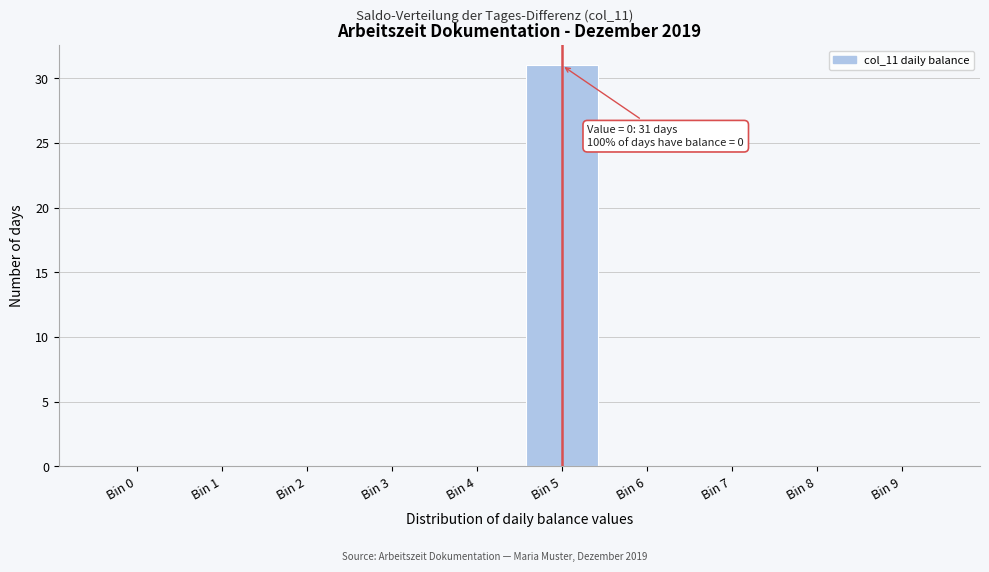

Reading left to right, transcribe all the data shown in this chart.

Bin 0=0	Bin 1=0	Bin 2=0	Bin 3=0	Bin 4=0	Bin 5=31	Bin 6=0	Bin 7=0	Bin 8=0	Bin 9=0